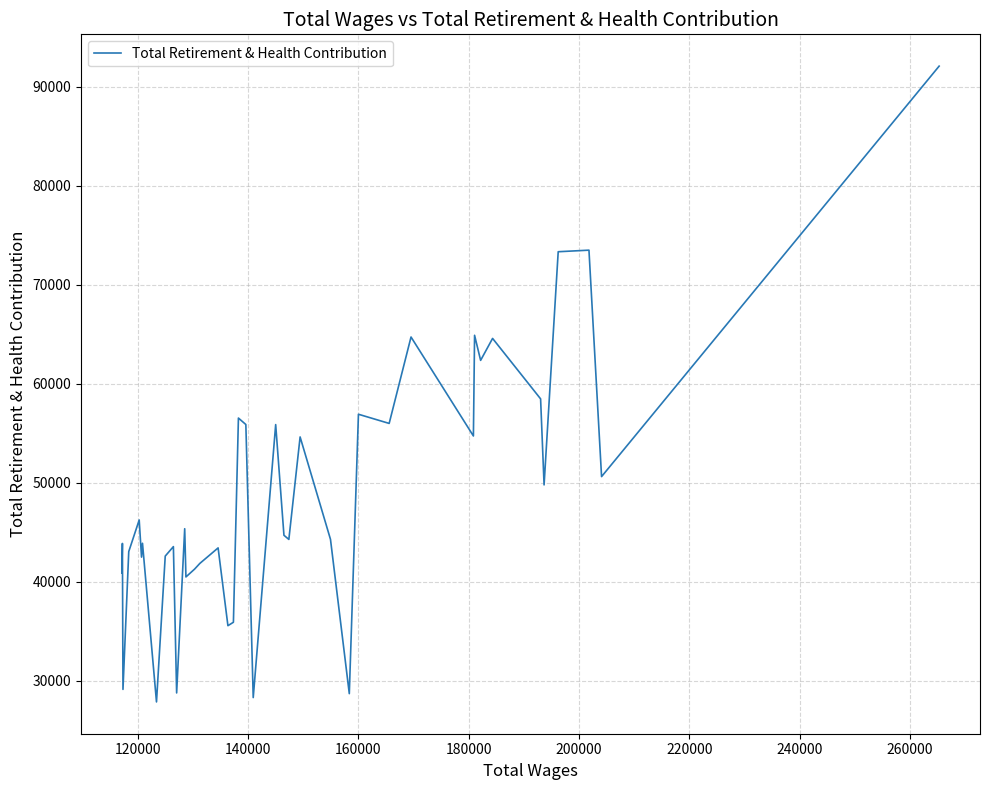

What is the difference between the maximum and minimum values?

64219